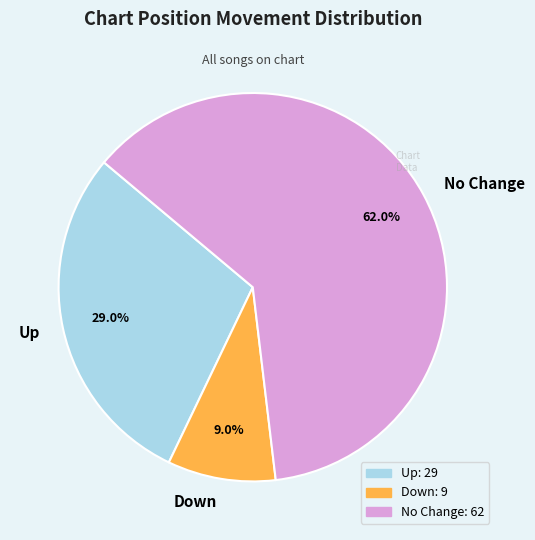

Which has a higher value, No Change or Up?

No Change